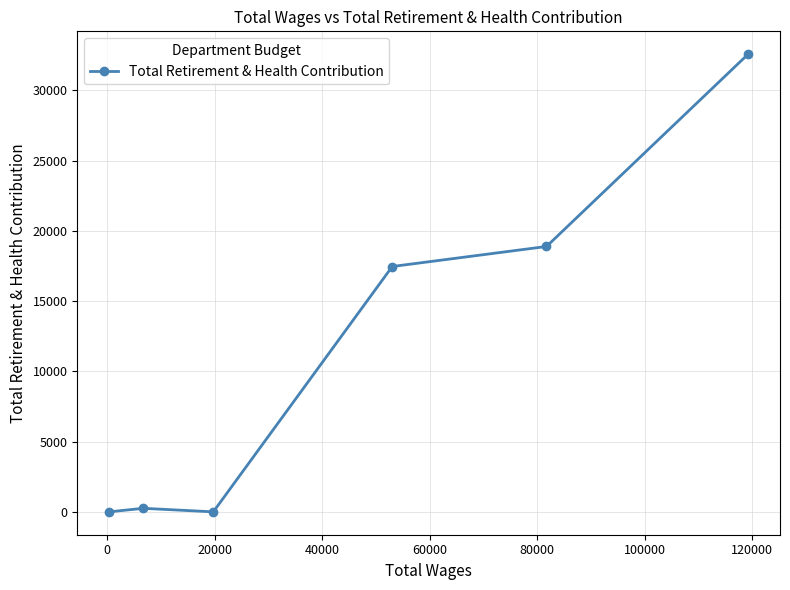

Count the number of categories in the chart.

6